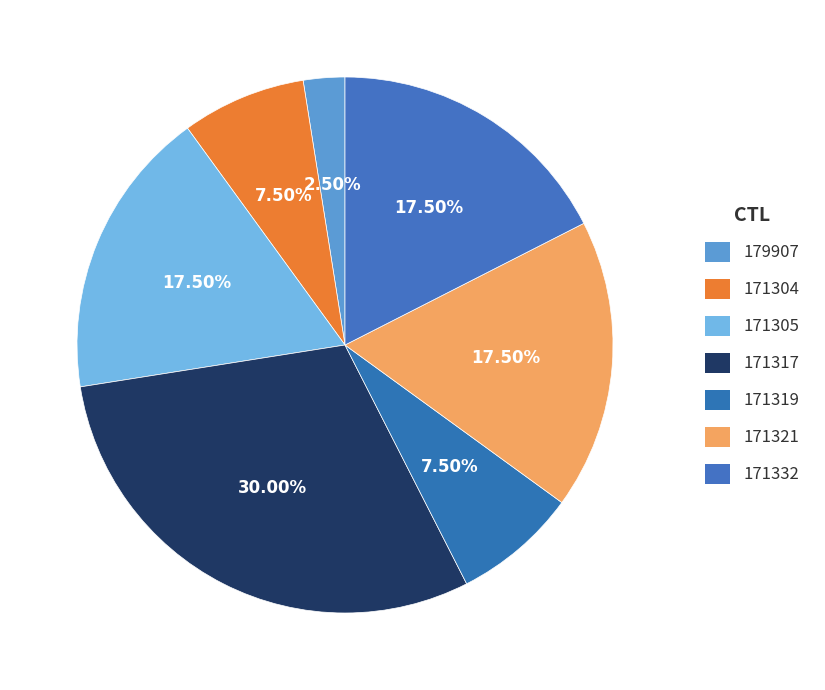

Does any single category account for the majority?

No